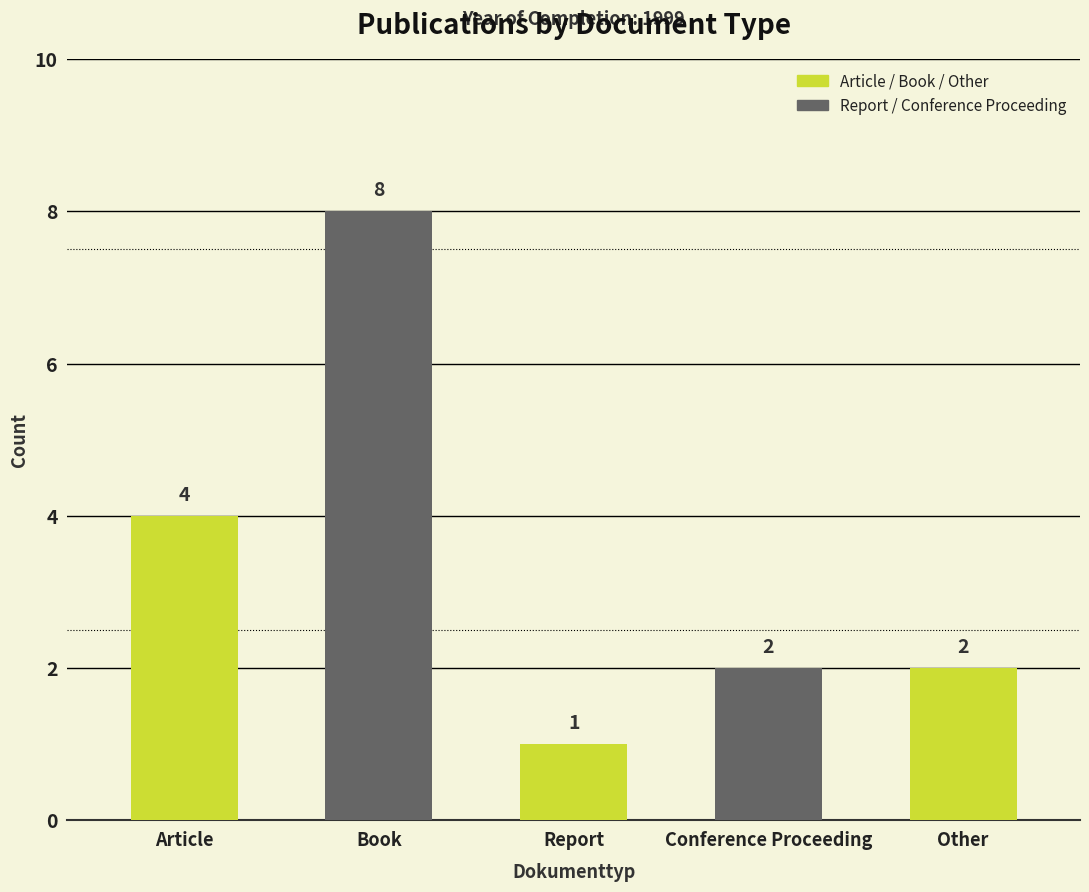

Is it true that the value at Article is 2?

False